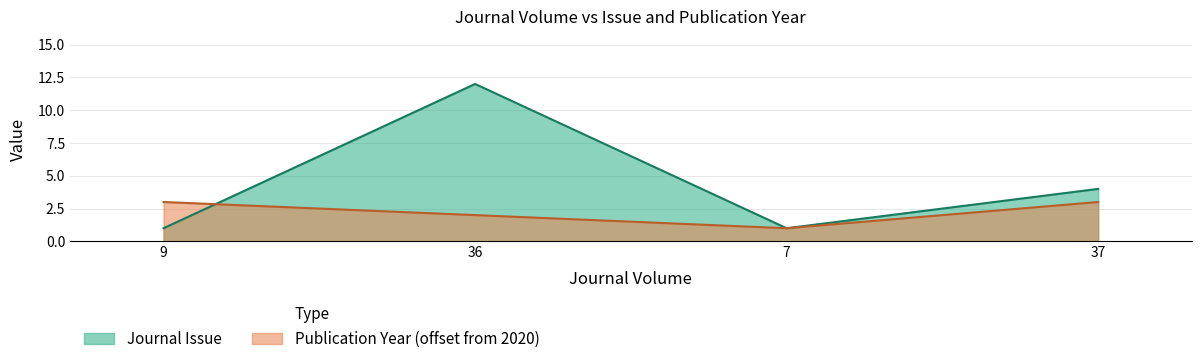

Is the value of Publication Year at 9 greater than the value of Journal Issue at 7?

Yes